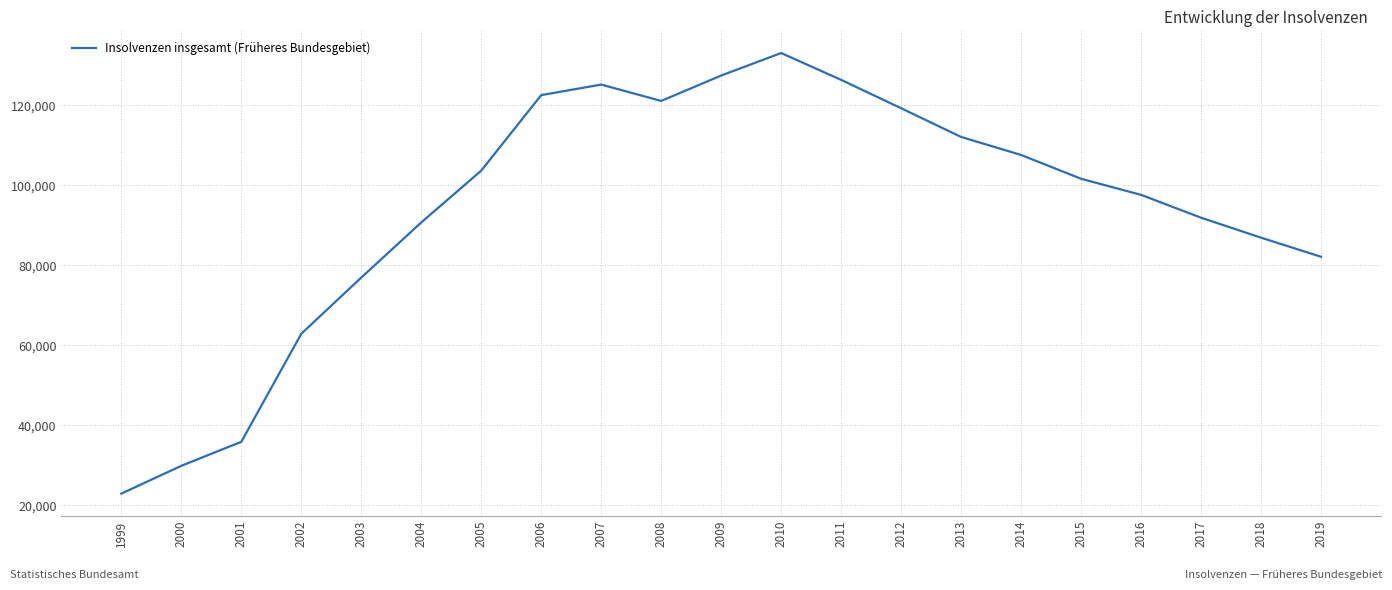

Which has a higher value, 2008 or 2011?

2011